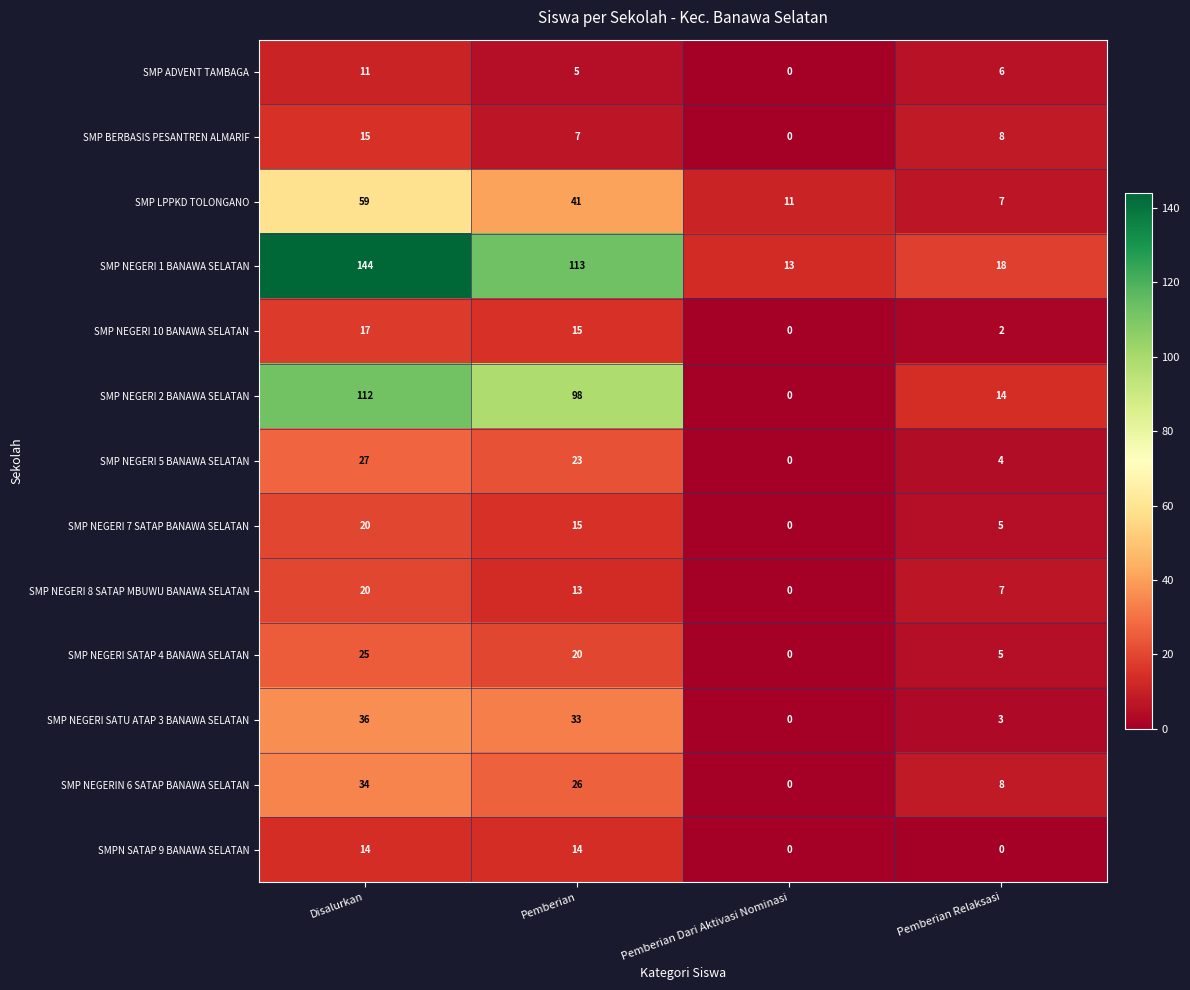

What is the difference between the highest and lowest values at Pemberian Relaksasi?

18